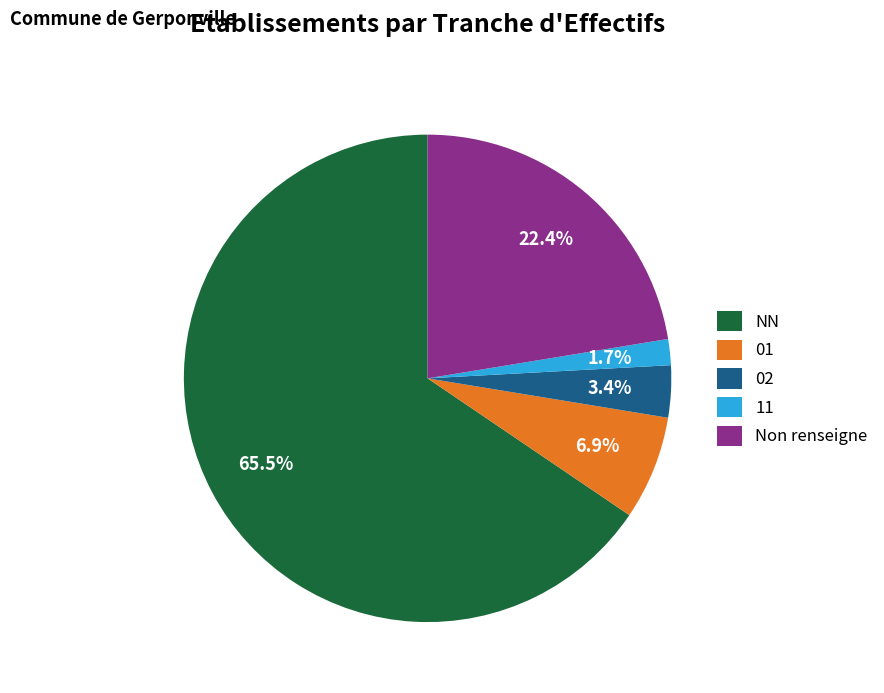

How many slices are in this pie chart?

5